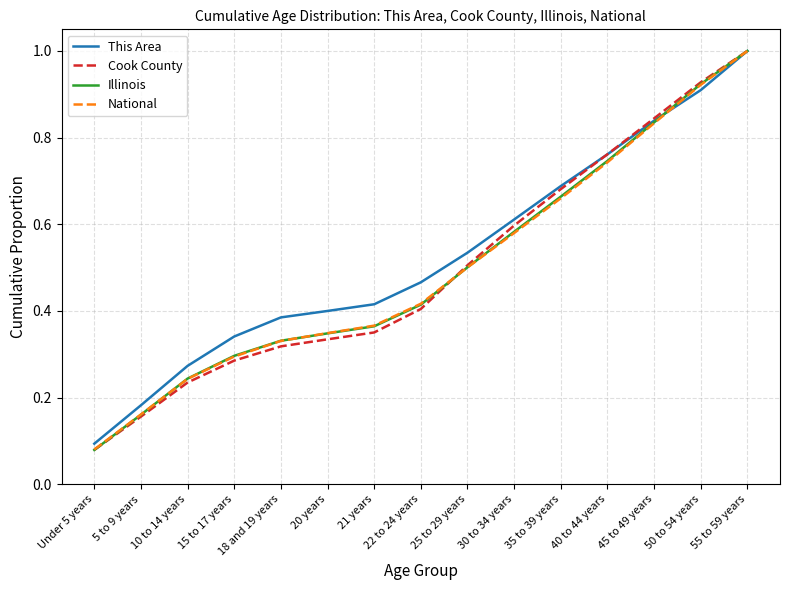

Rank the categories by Cook County value from lowest to highest.

Under 5 years, 5 to 9 years, 10 to 14 years, 15 to 17 years, 18 and 19 years, 20 years, 21 years, 22 to 24 years, 25 to 29 years, 30 to 34 years, 35 to 39 years, 40 to 44 years, 45 to 49 years, 50 to 54 years, 55 to 59 years